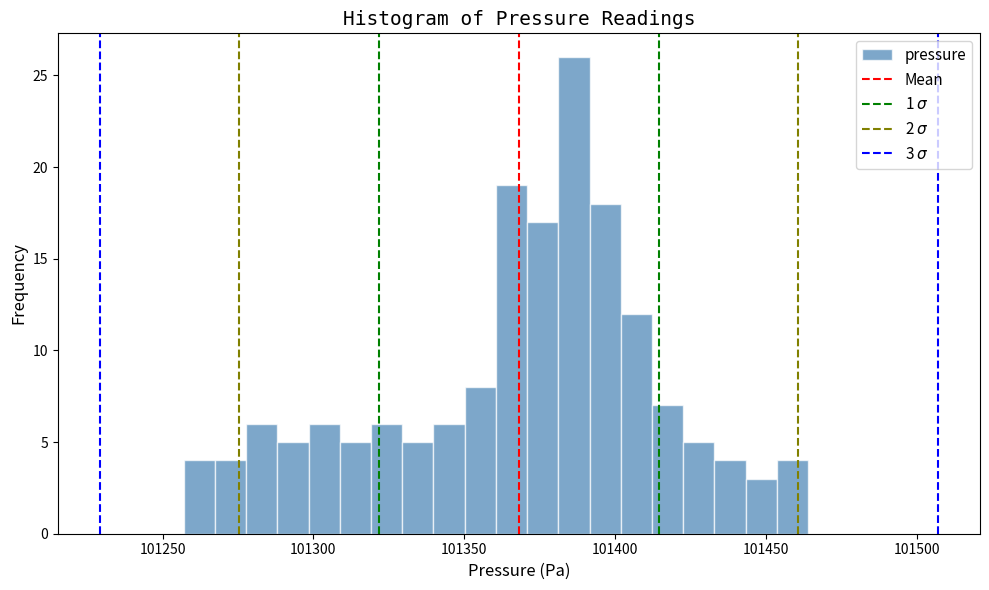

Read against the x-axis, roughly where is the centre of the tallest bar?

101385